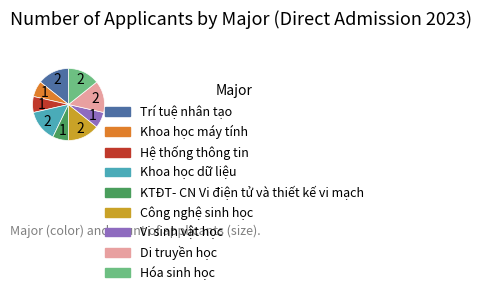

Count the number of slices in the pie.

9